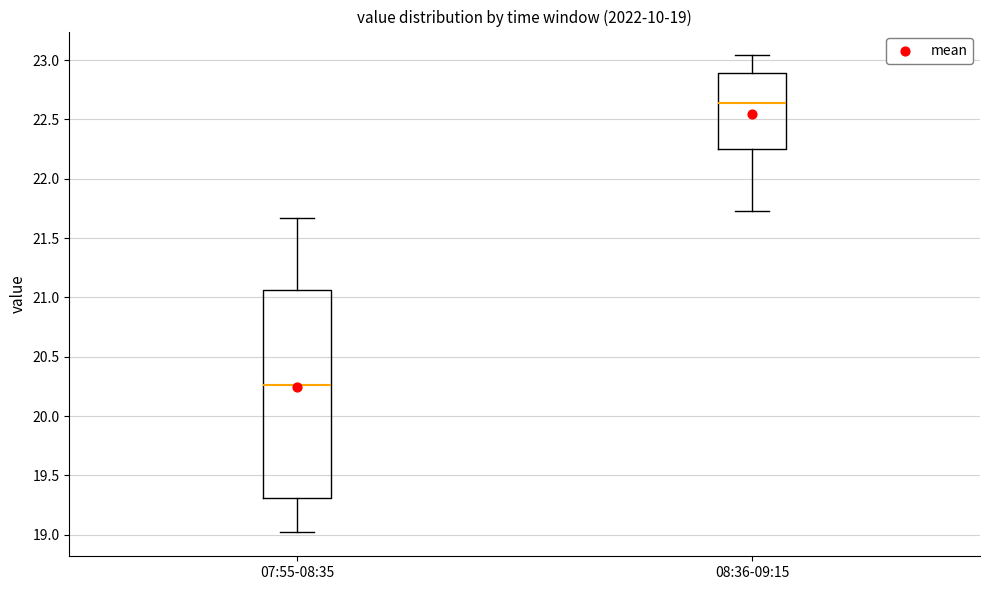

Comparing the boxes themselves (not the whiskers), which one is the tallest?

07:55-08:35